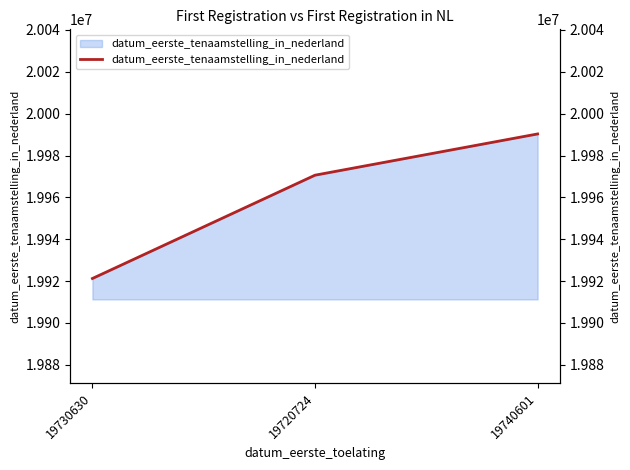

How many data points are less than 19970604?

1